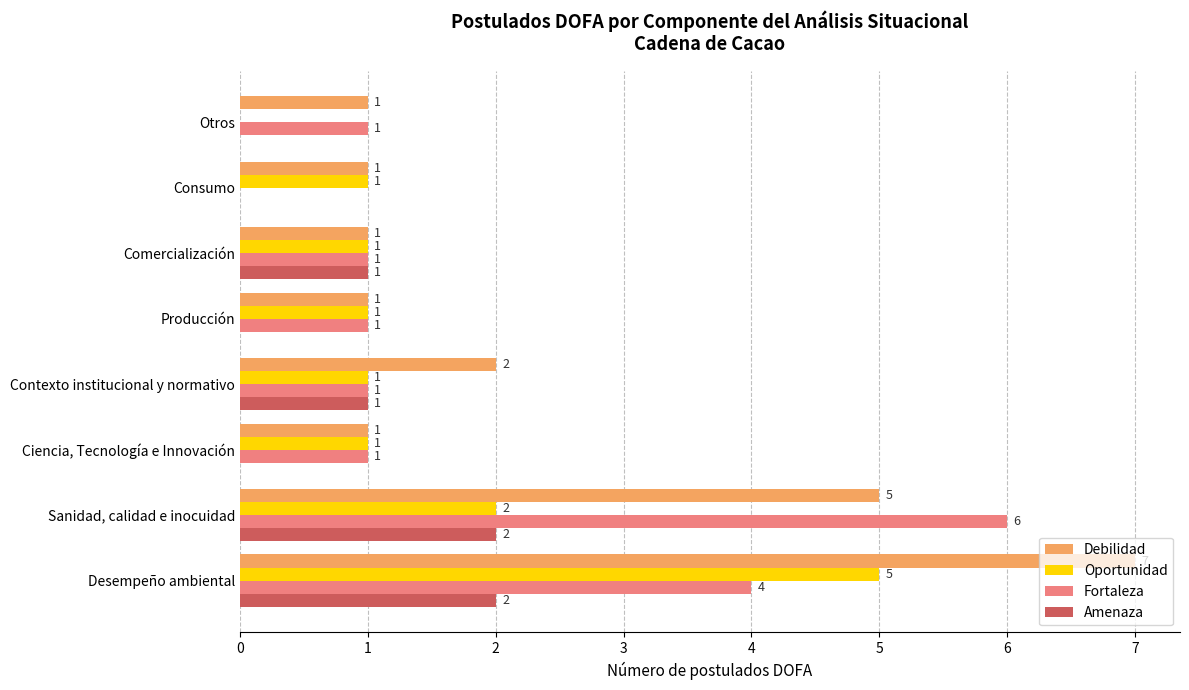

At which category is the sum across all series the highest?

Desempeño ambiental